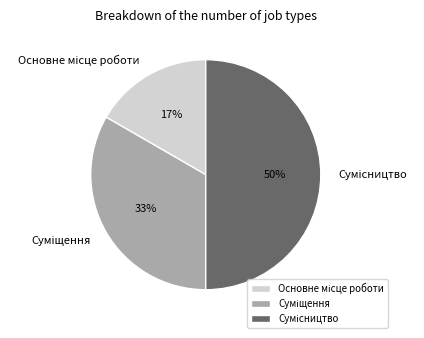

To the nearest percent, what is the average slice percentage?

33%